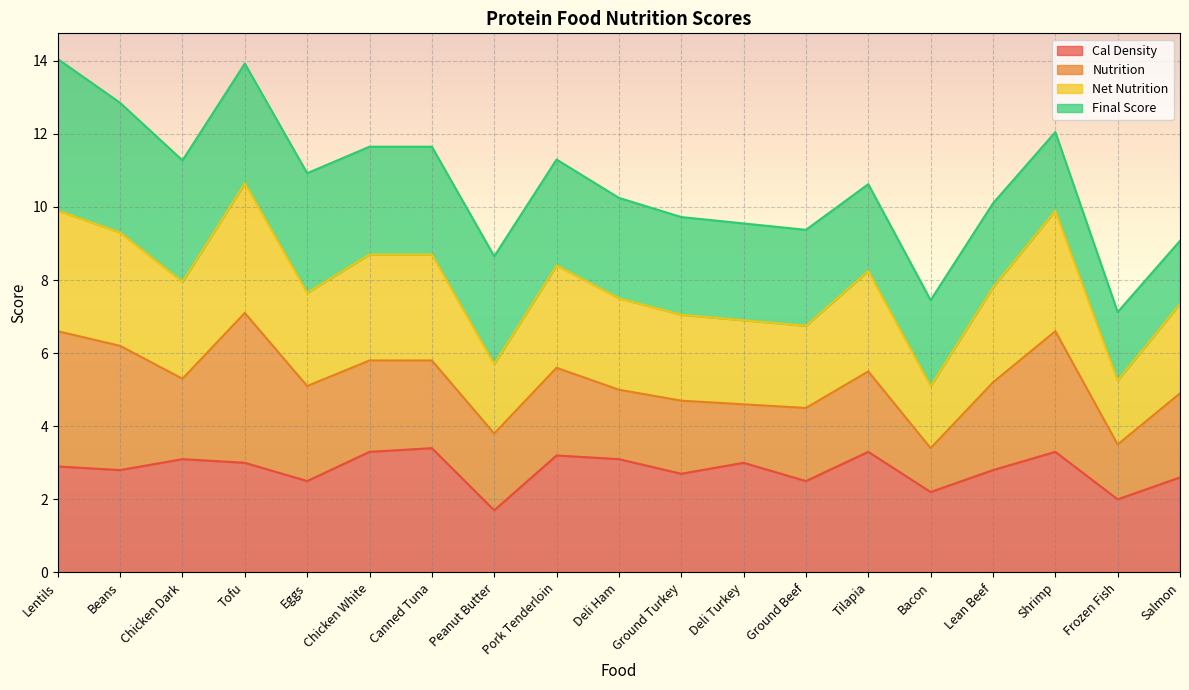

Between Lentils and Canned Tuna, which is larger?

Canned Tuna